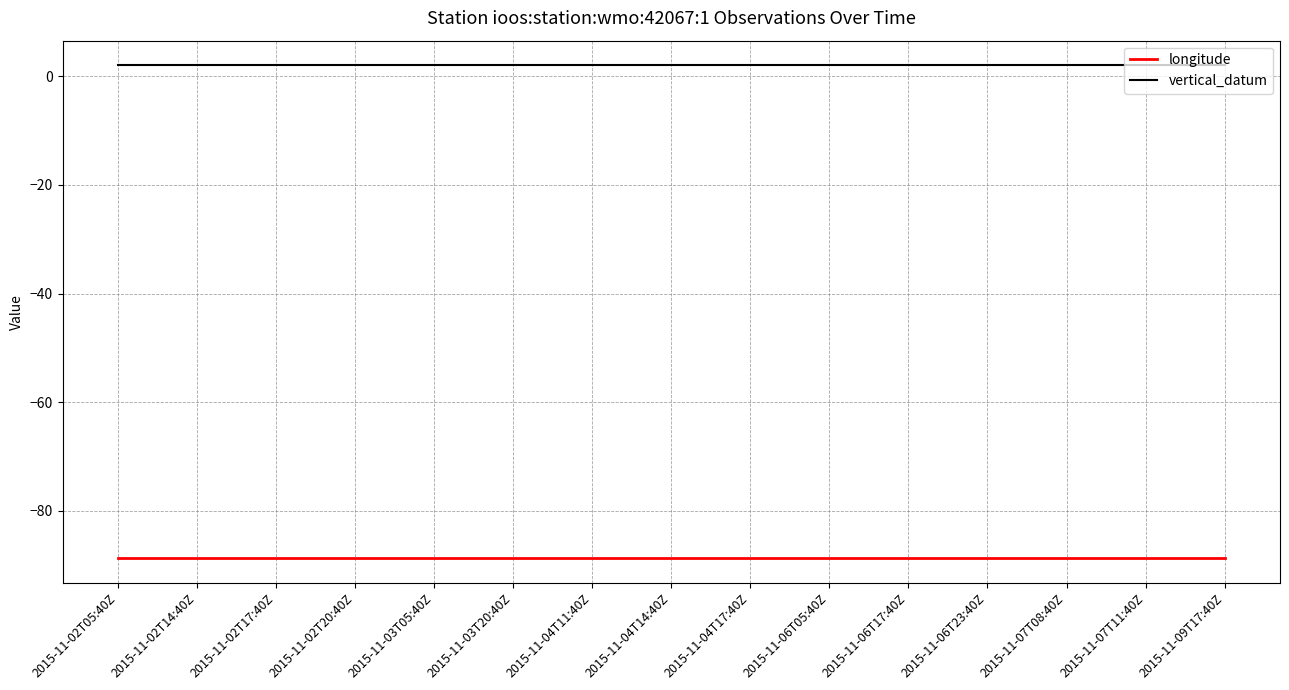

True or false: longitude and vertical_datum intersect in this chart.

False